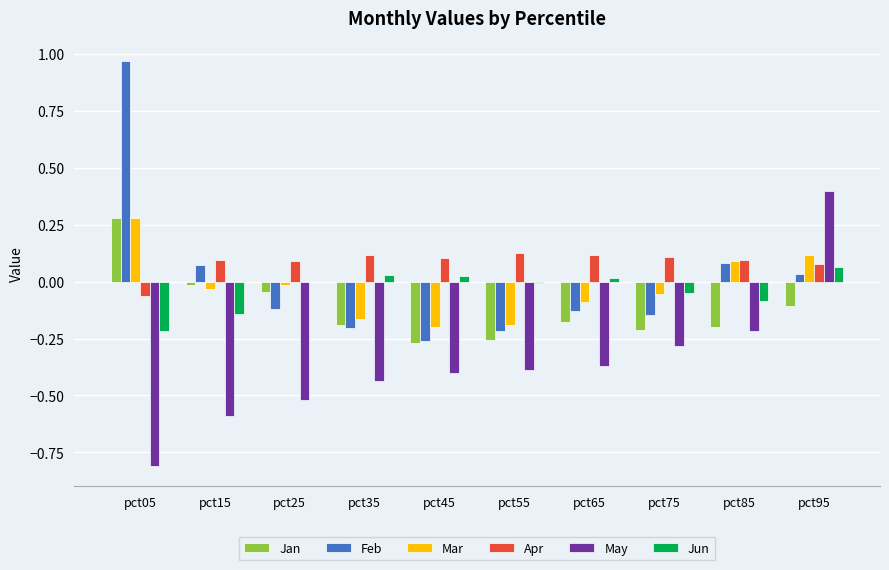

Which label corresponds to the largest value in the chart?

pct05